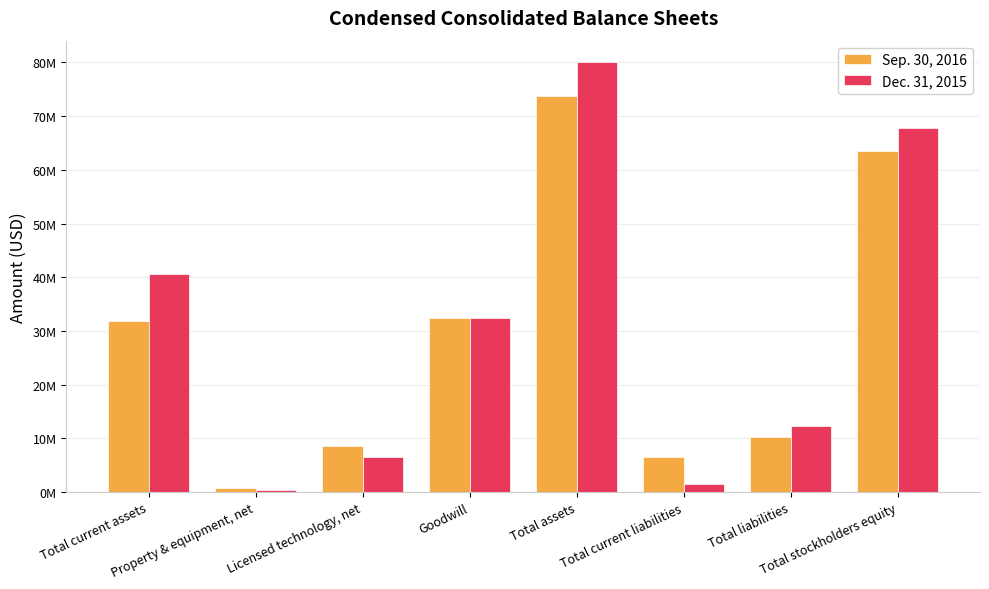

Between Goodwill and Total current assets, which is larger?

Goodwill